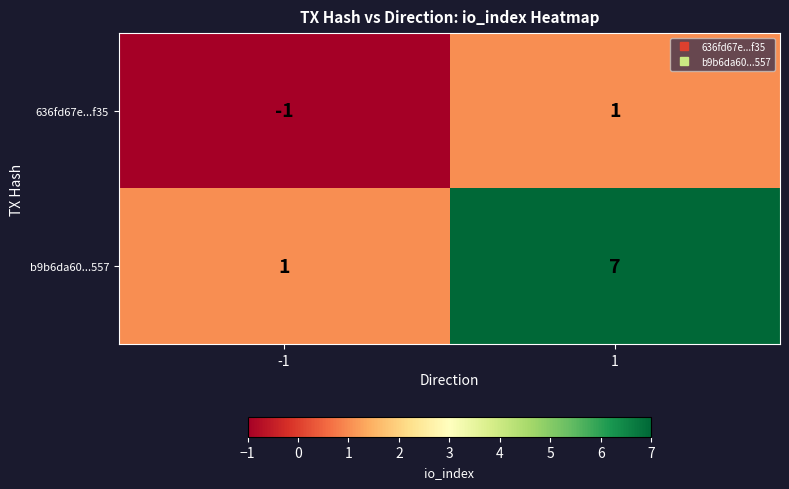

True or false: 636fd67e...f35 has a value of 0 at -1.

False